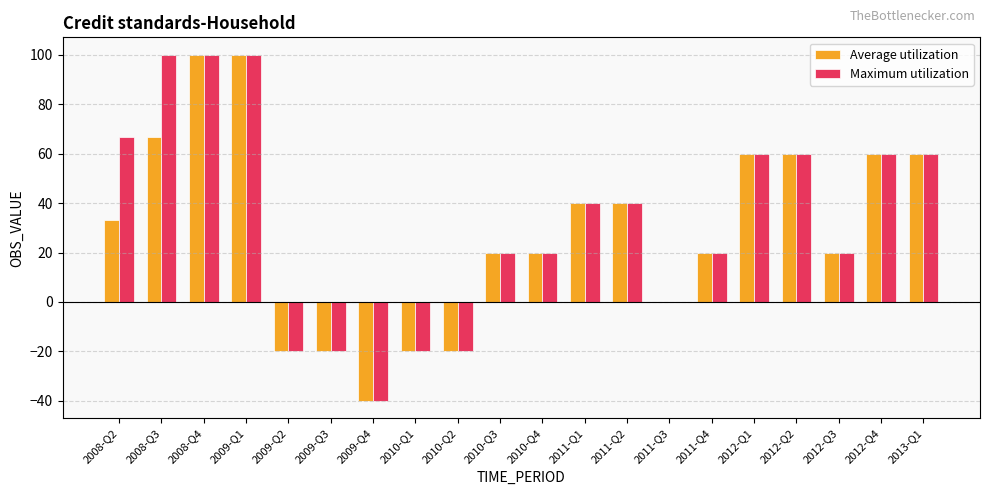

What is the maximum value for Average utilization?

100.0